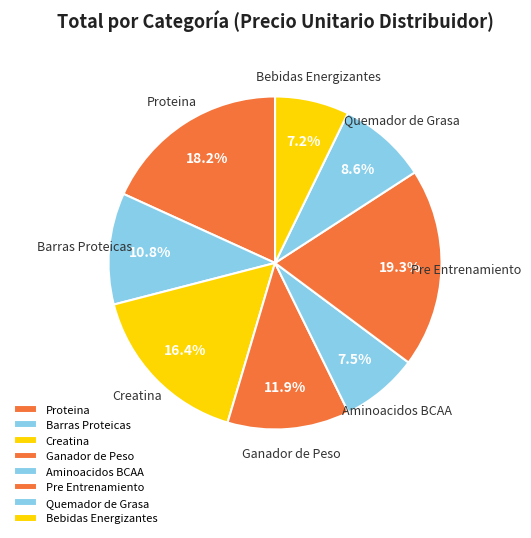

How many segments does this pie chart have?

8